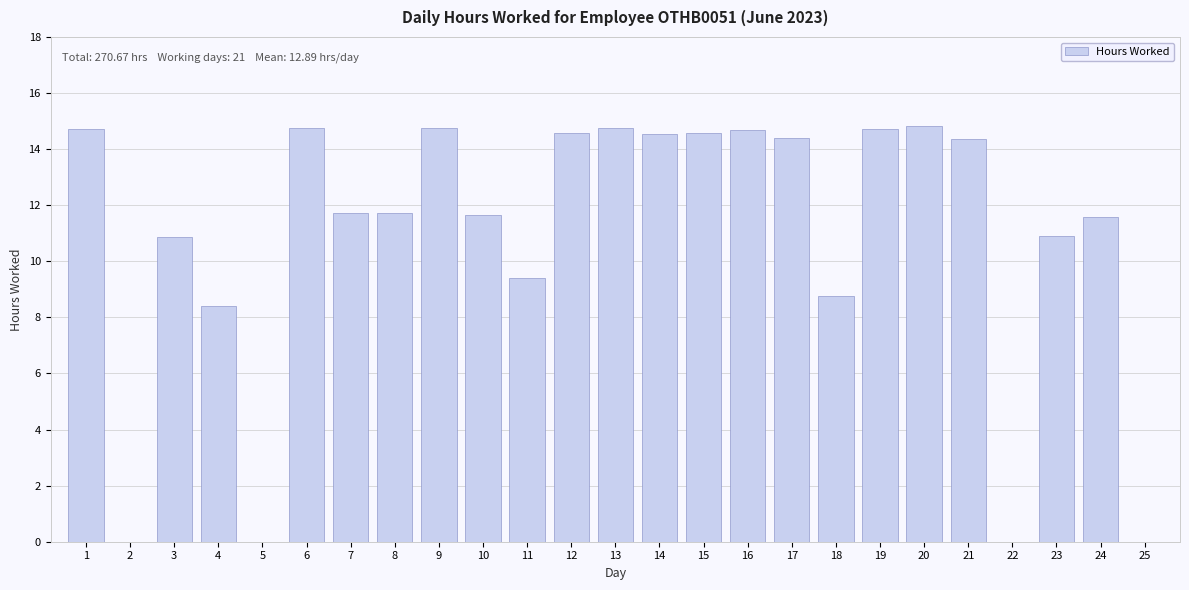

How many series are shown in this chart?

1